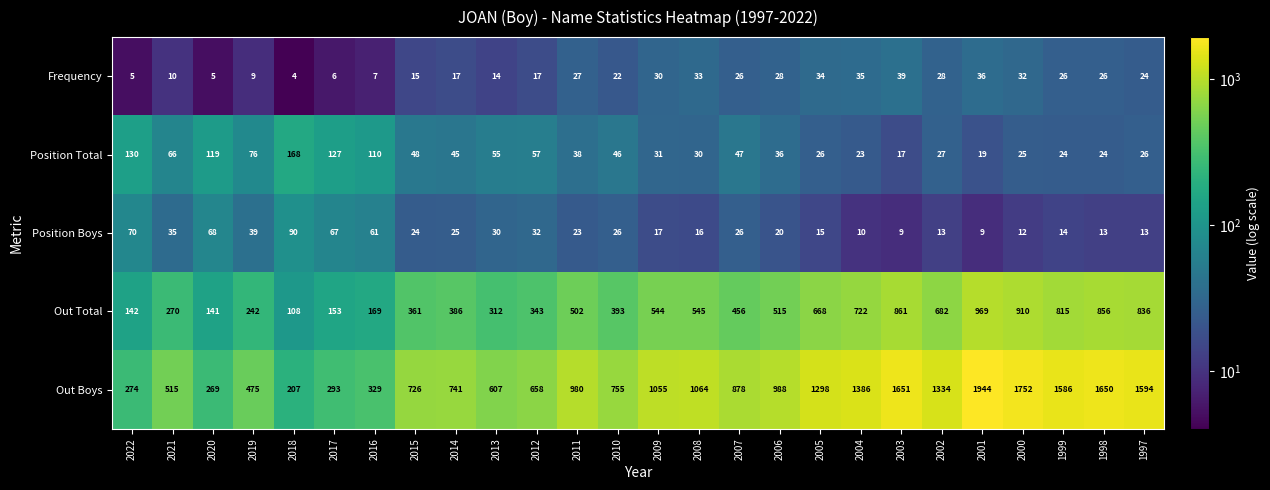

At which category is the sum across all series the highest?

2001